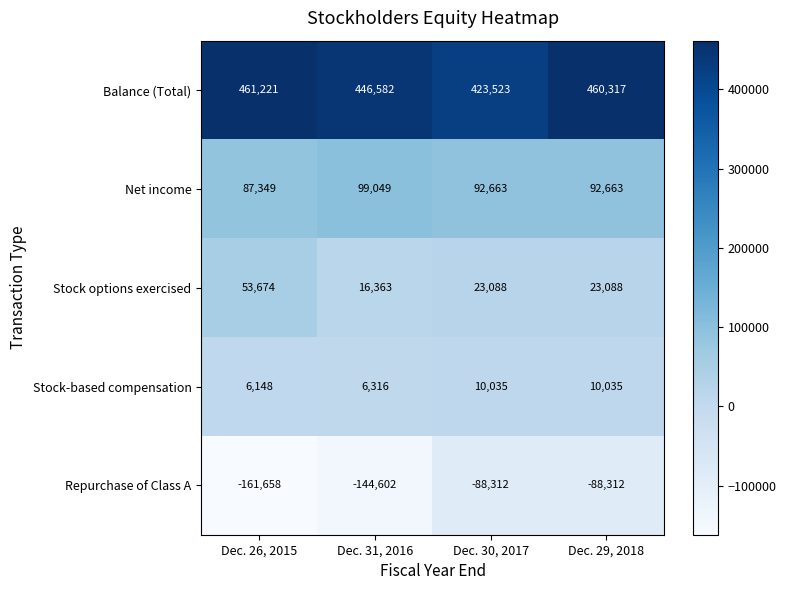

What is the greatest value displayed?

461221